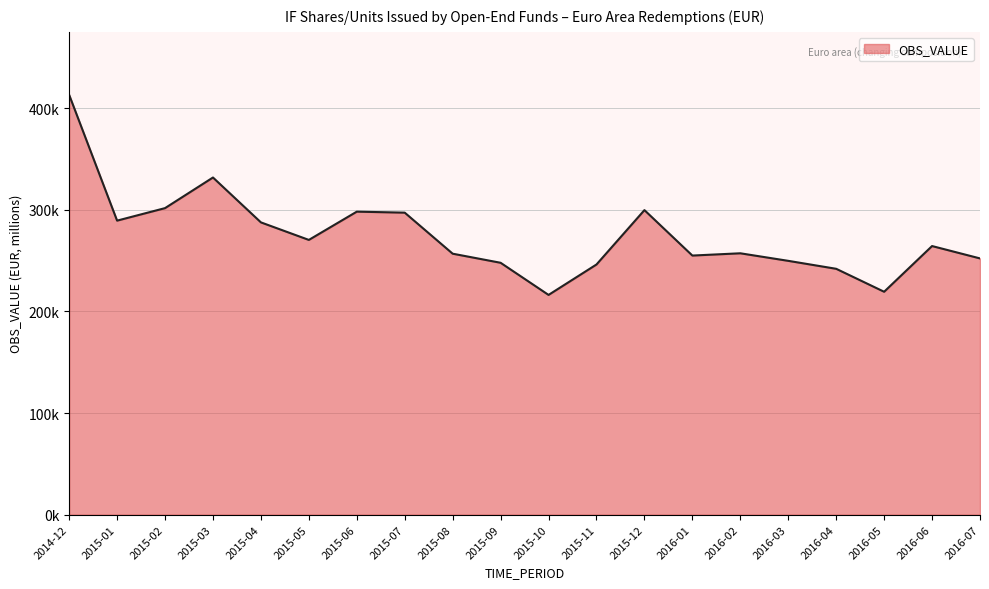

Does the chart have visible grid lines?

Yes